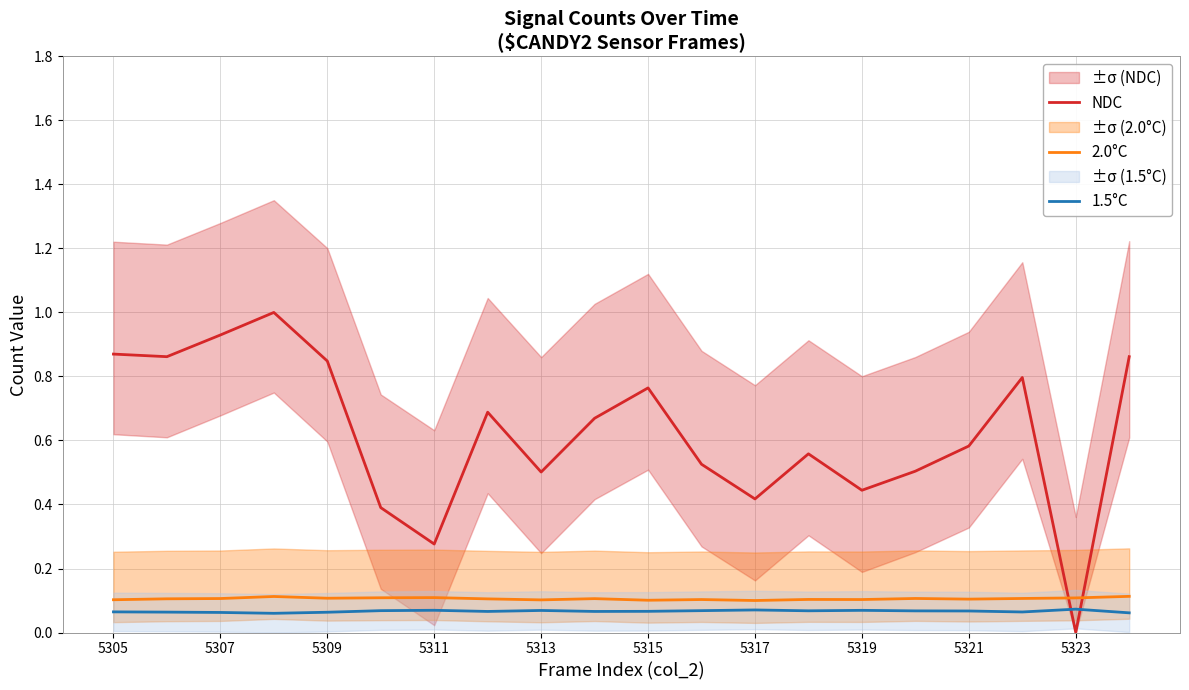

Rank the series by their maximum value, from highest to lowest.

NDC, 2.0°C, 1.5°C